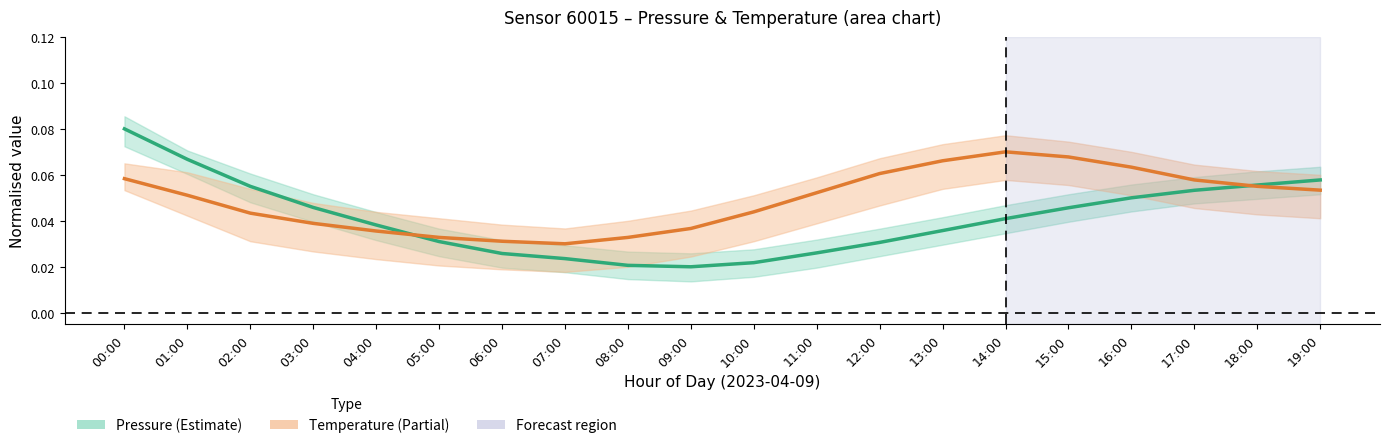

How many lines are shown in the chart?

2